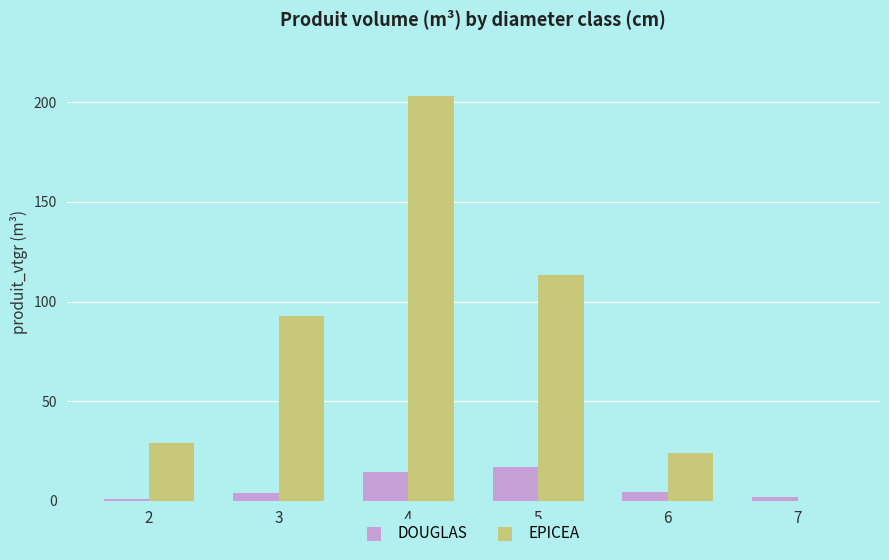

What is the highest value of the EPICEA series?

203.1